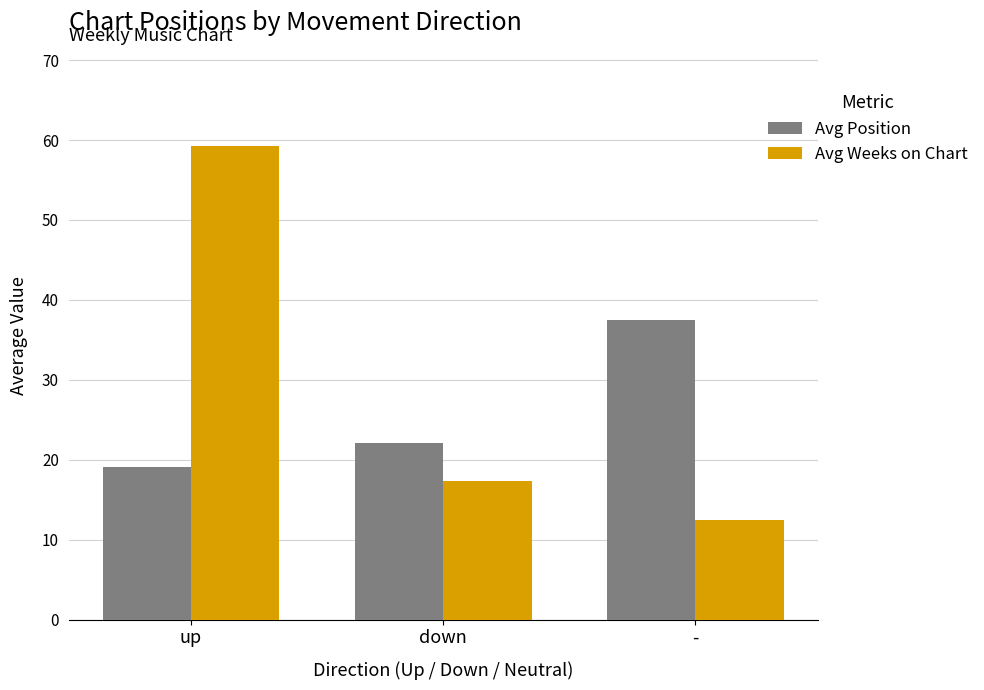

How many categories are shown in the chart?

3